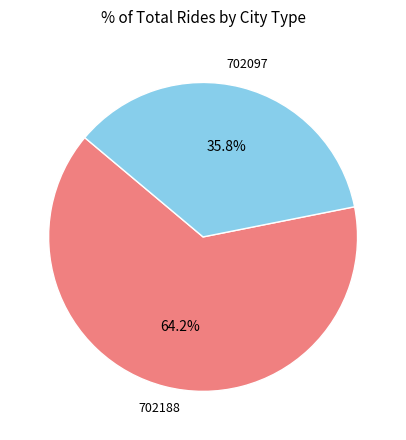

What portion of the pie excludes 702097?

64.2%